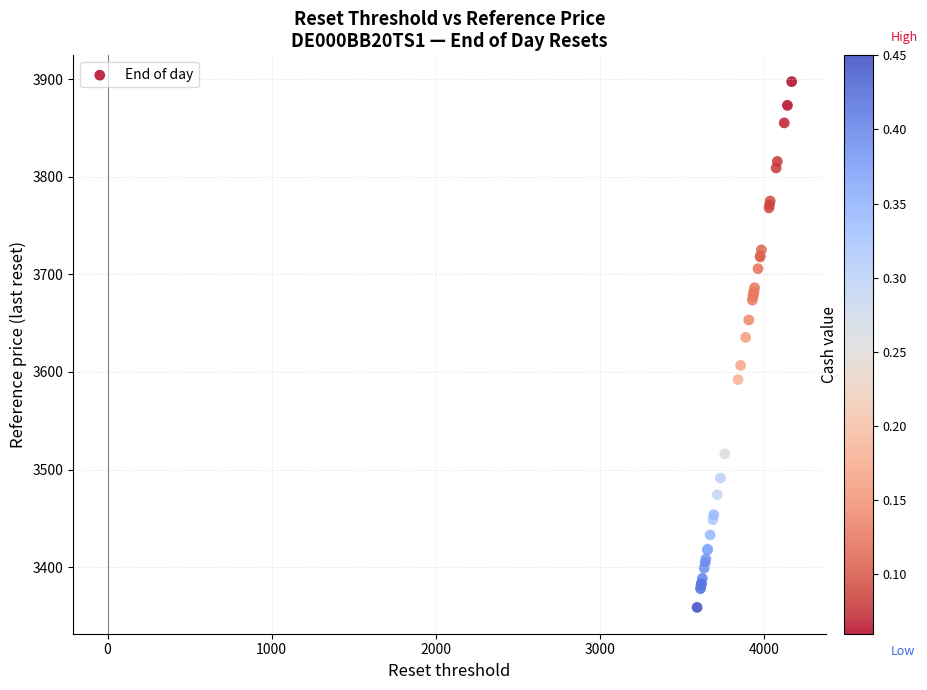

What Y value in the scatter plot is closest to 3628?

3635.5